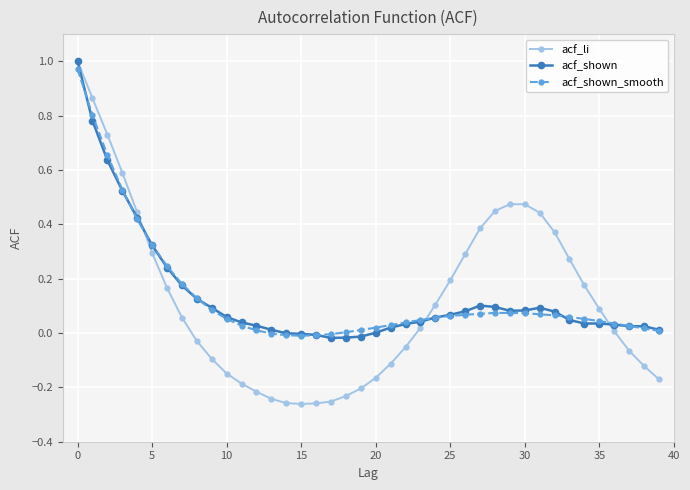

Which series has the widest spread of values?

acf_li